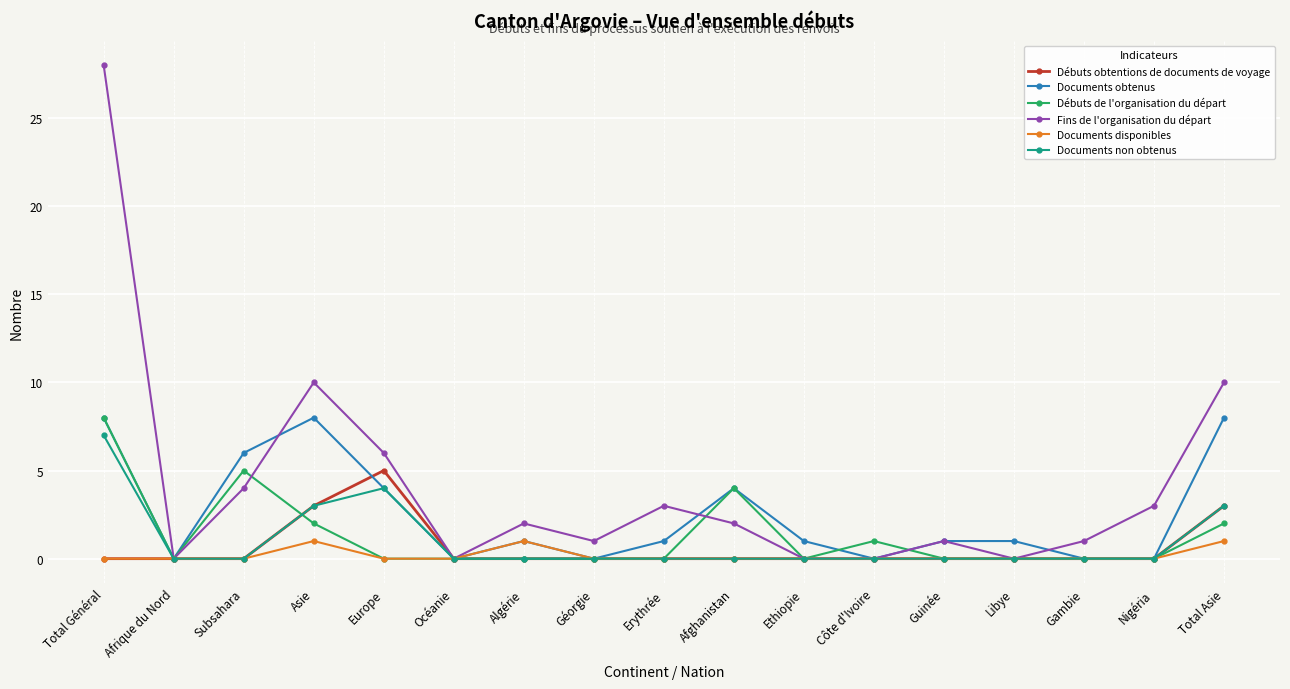

What is the total value across all series at Algérie?

4